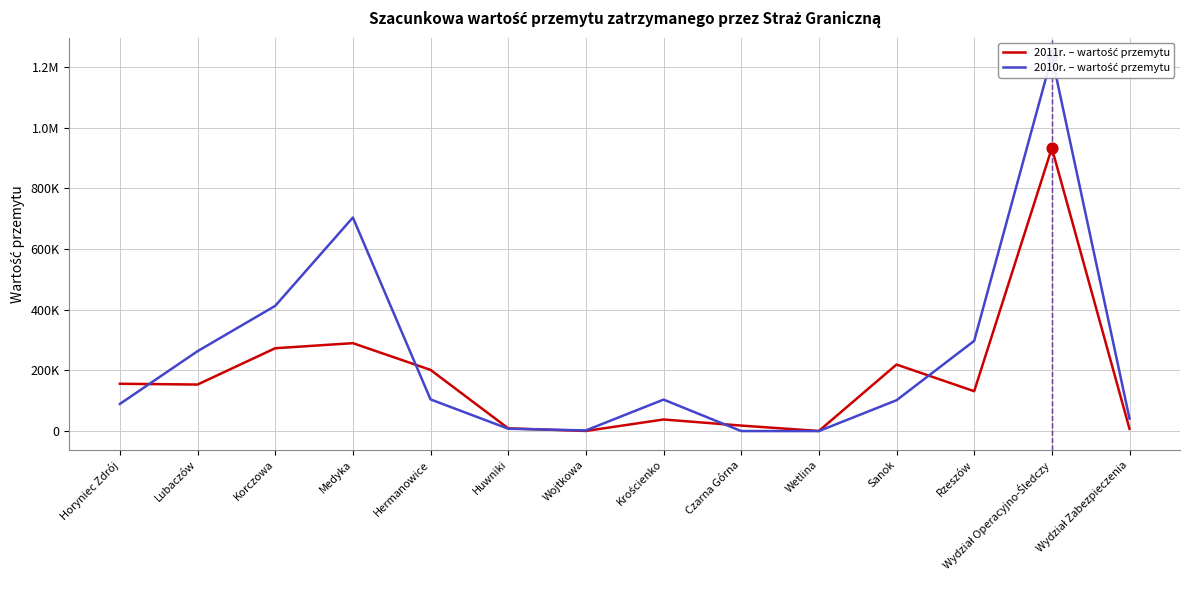

At how many categories does at least one series exceed 432772?

2